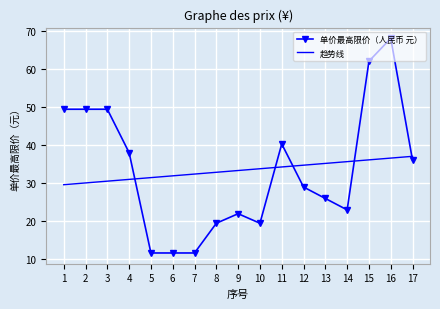

At which category is the sum across all series the highest?

16